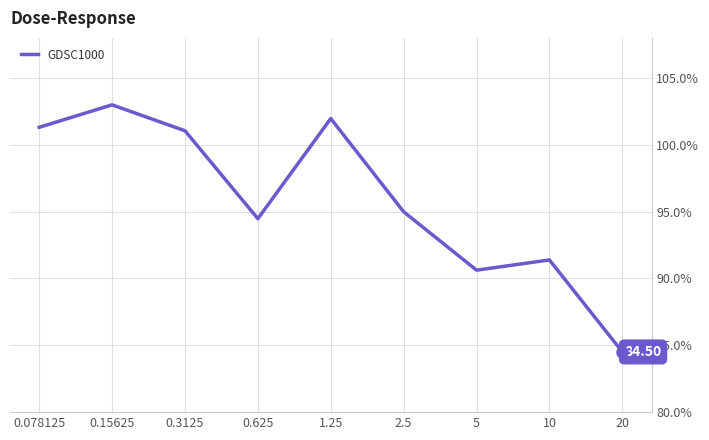

What is the difference between the maximum and minimum values?

18.5